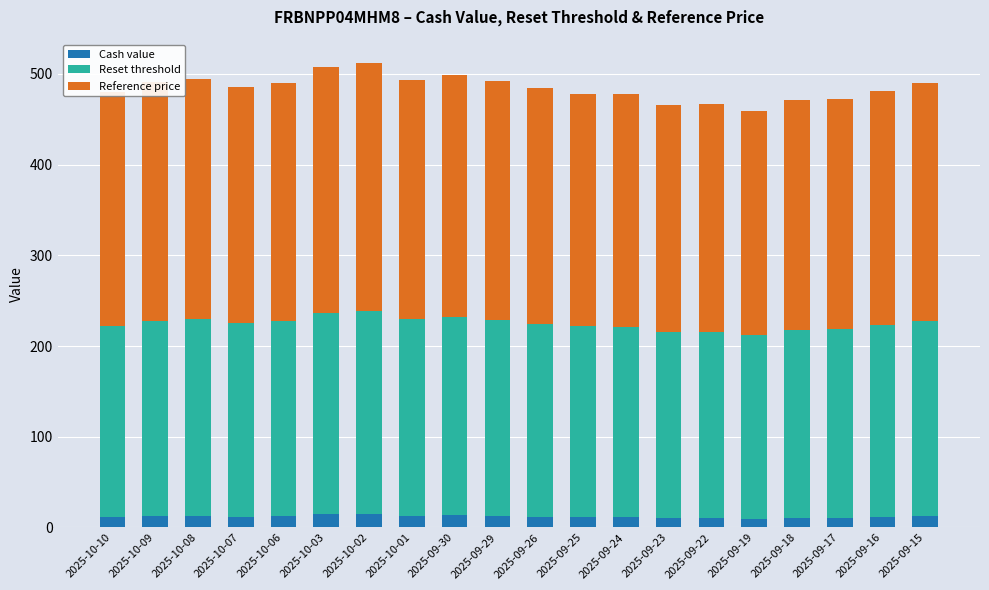

What is the sum of the Cash value values at 2025-09-29 and 2025-10-06?

25.1